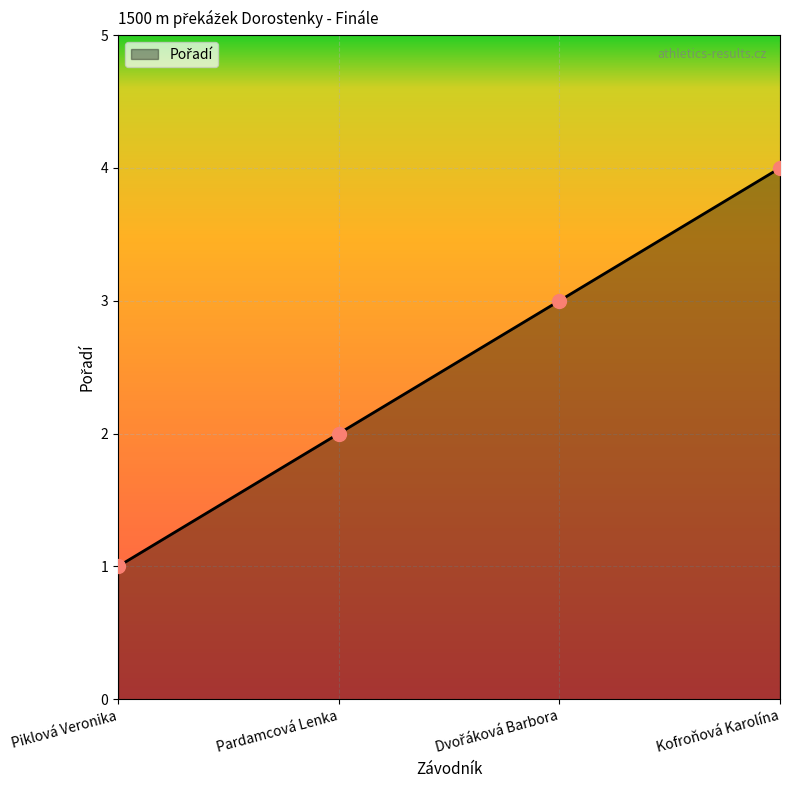

True or false: there are more than 2 points higher than both neighbors.

False